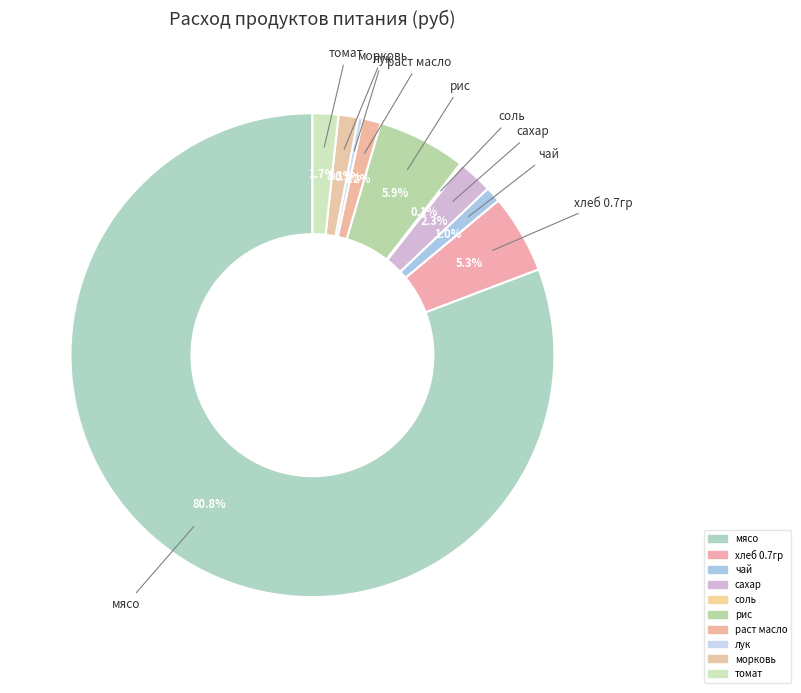

Count the number of slices in the pie.

10